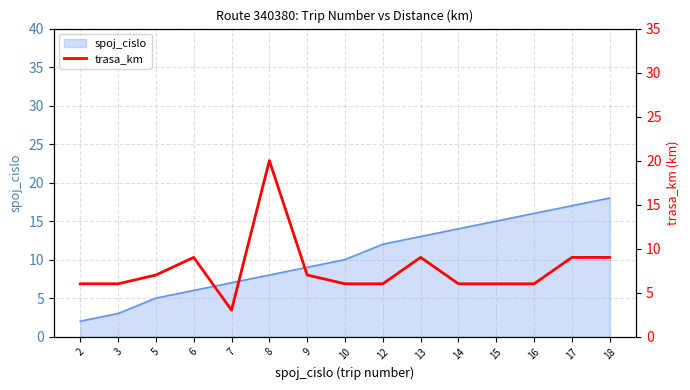

At which category does the data reach its first local valley?

7